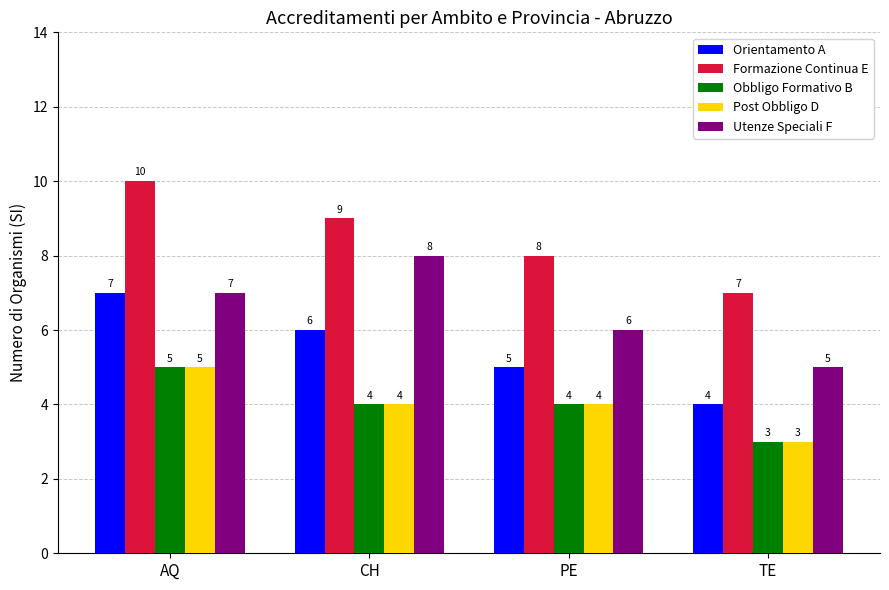

What is the value of the Orientamento A bar at the 1st from the left?

7